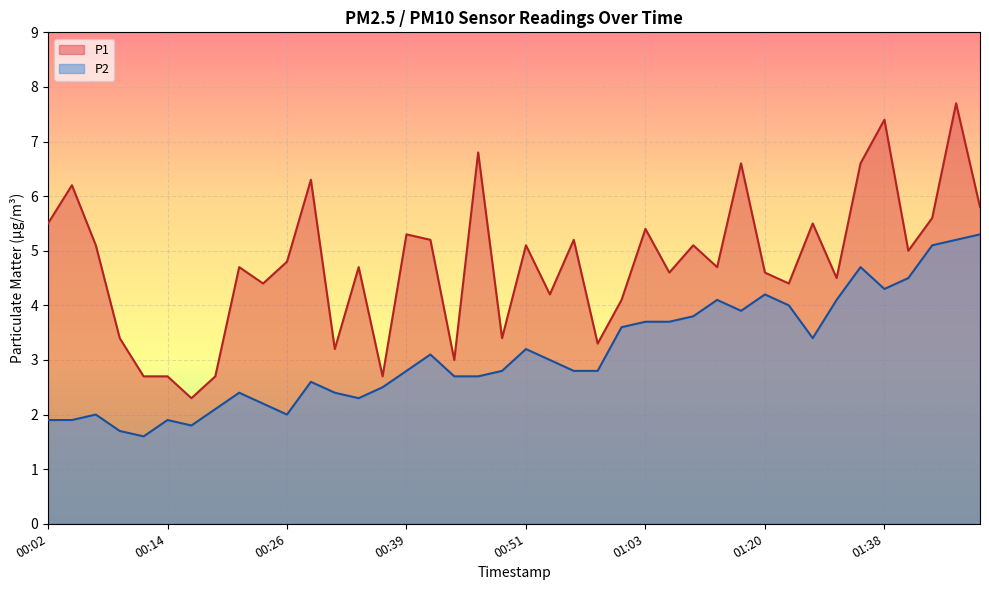

What are all the series names shown in the legend?

P1, P2